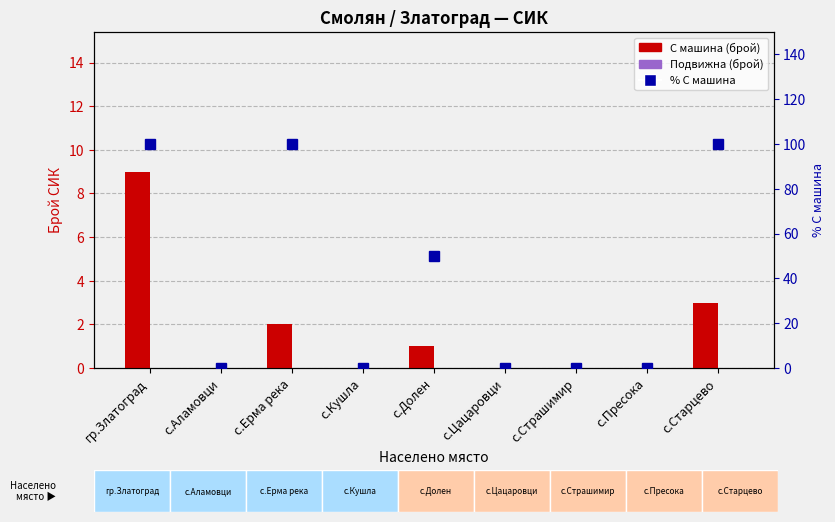

At which label is % С машина closest to 50?

с.Долен